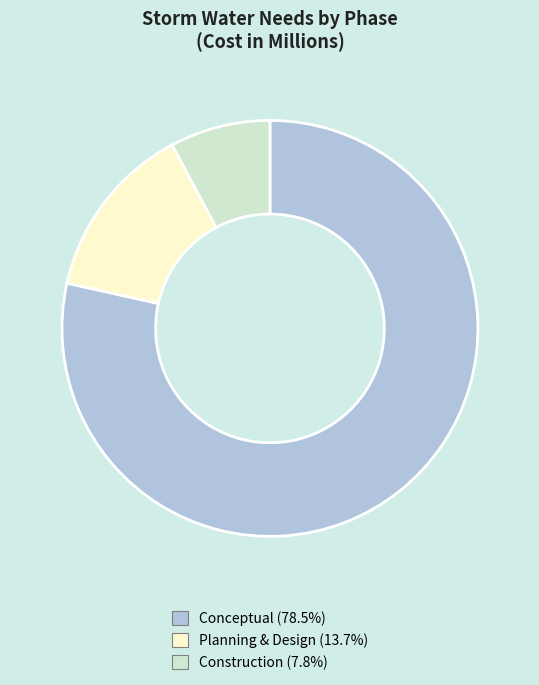

What is the majority slice?

Conceptual